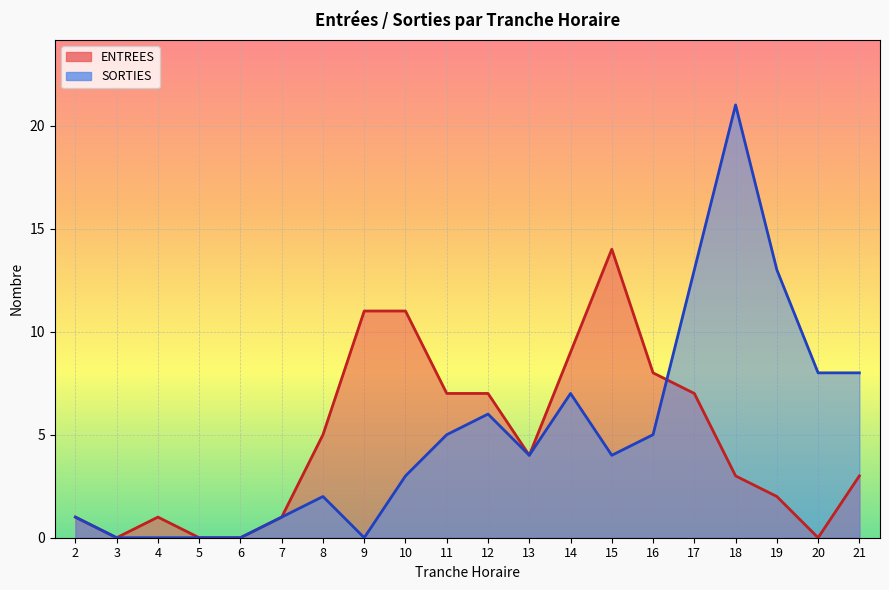

Which category has the highest value in the SORTIES series?

18